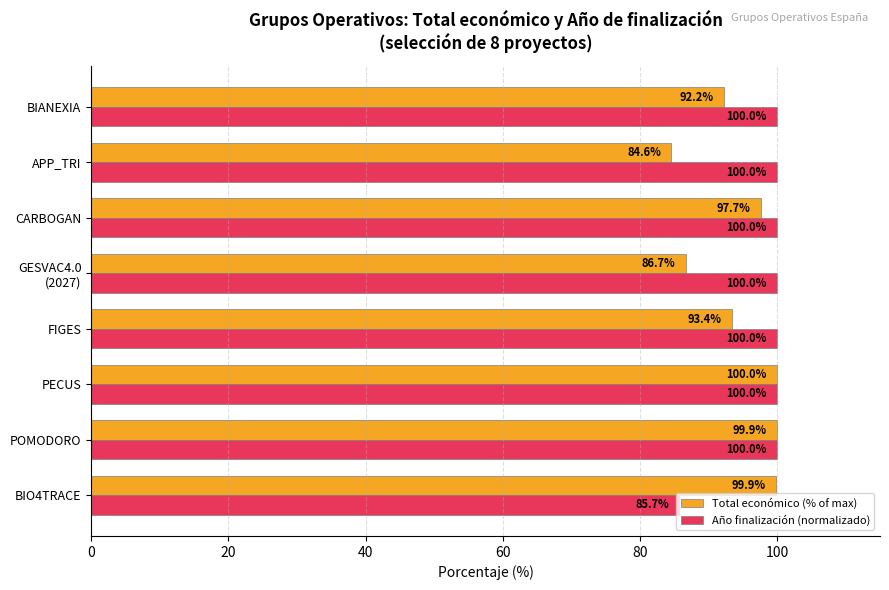

The value of Año finalización (normalizado) at CARBOGAN is 48.9. True or false?

False